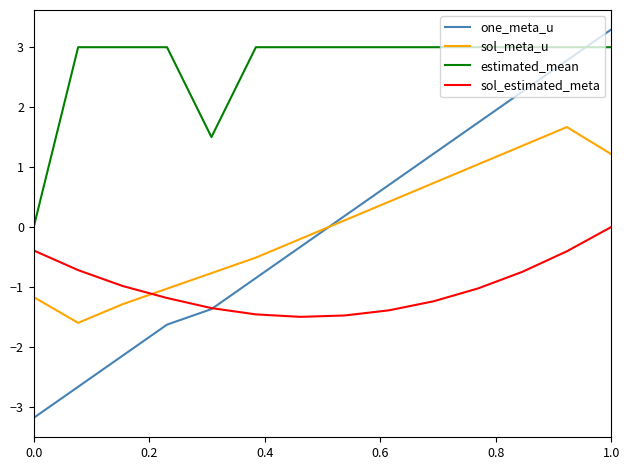

Which series has the largest total across all categories?

estimated_mean